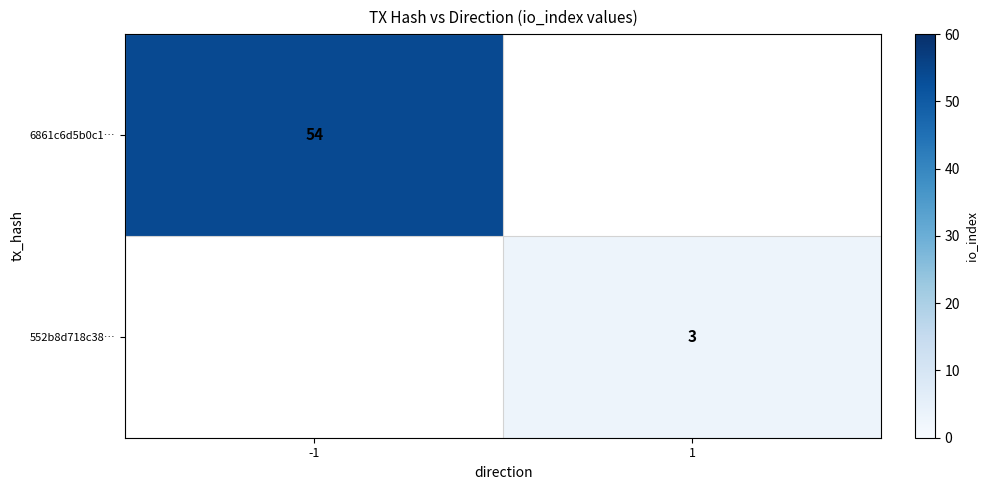

Is it true that 6861c6d5b0c1… equals 92 at -1?

False